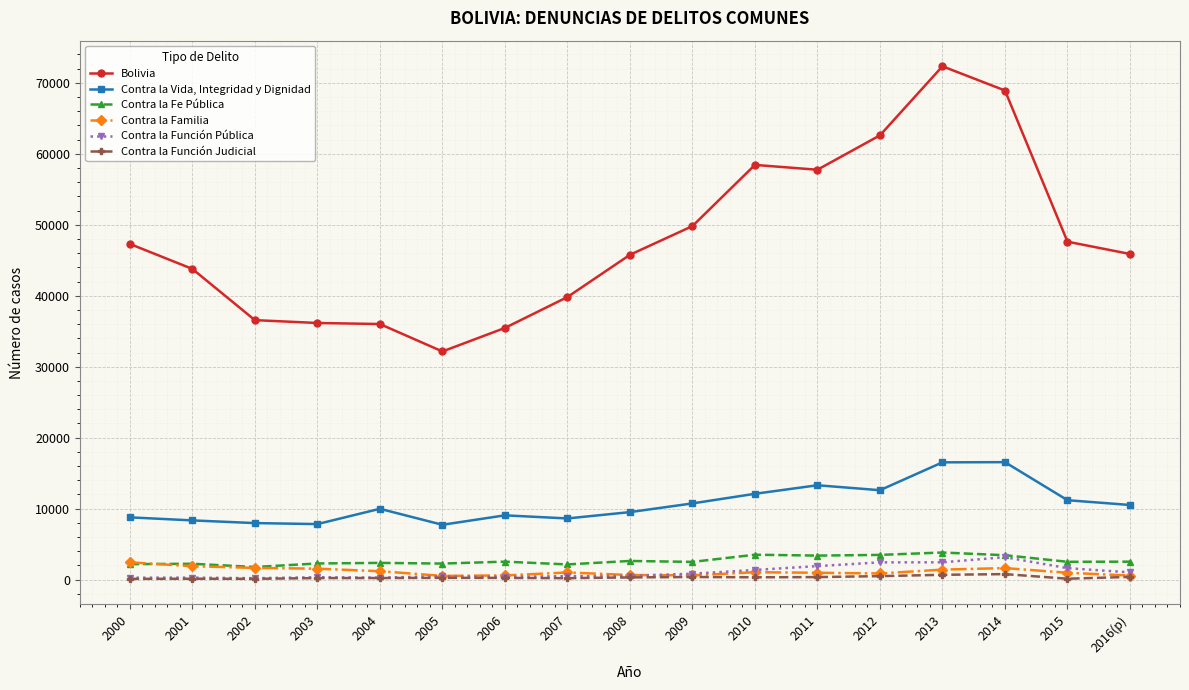

What is the sum of all Contra la Fe Pública values?

45584